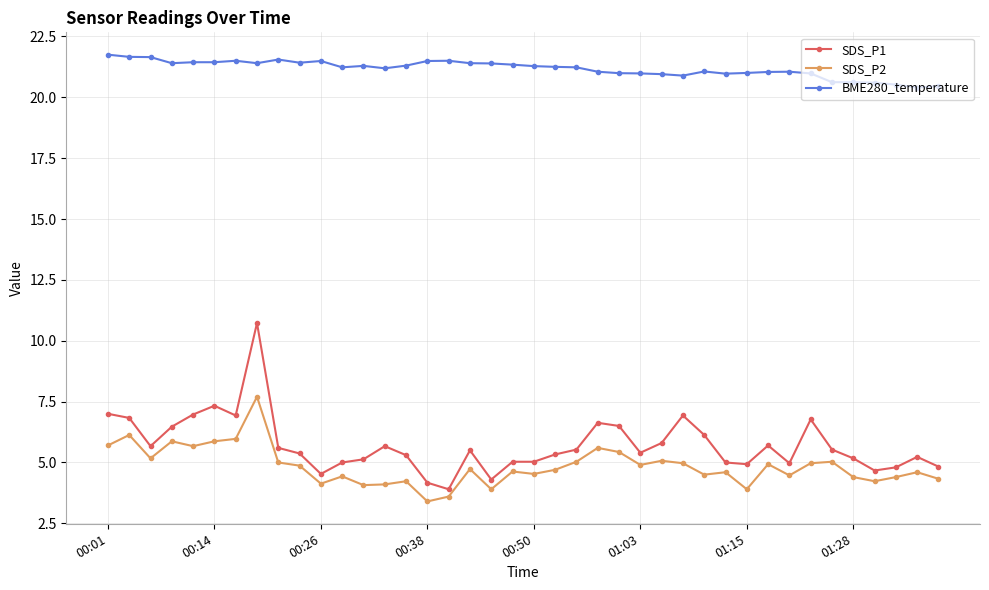

Which series has the largest range (max minus min)?

SDS_P1